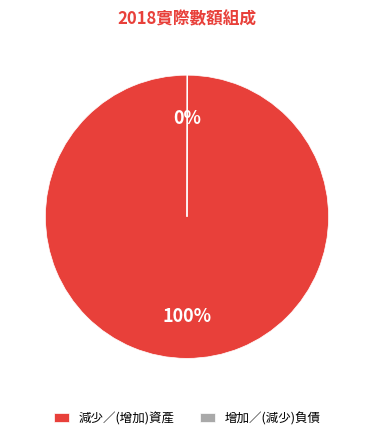

To the nearest percent, what is the difference between the largest and smallest slice percentages?

100%